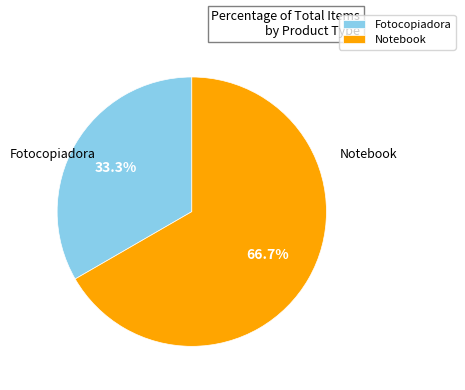

Is the sum of Fotocopiadora and Notebook greater than half?

Yes